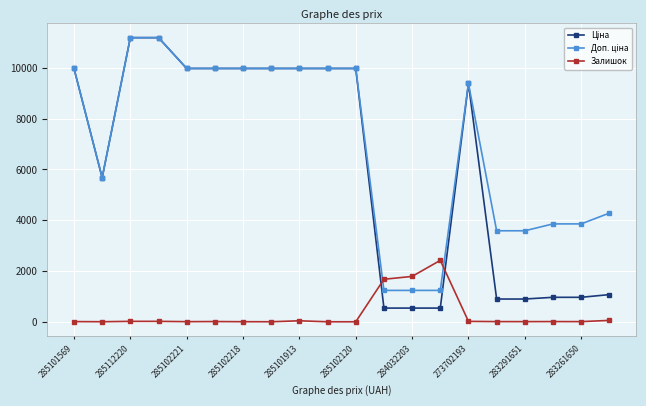

At how many categories does at least one series exceed 4902?

12